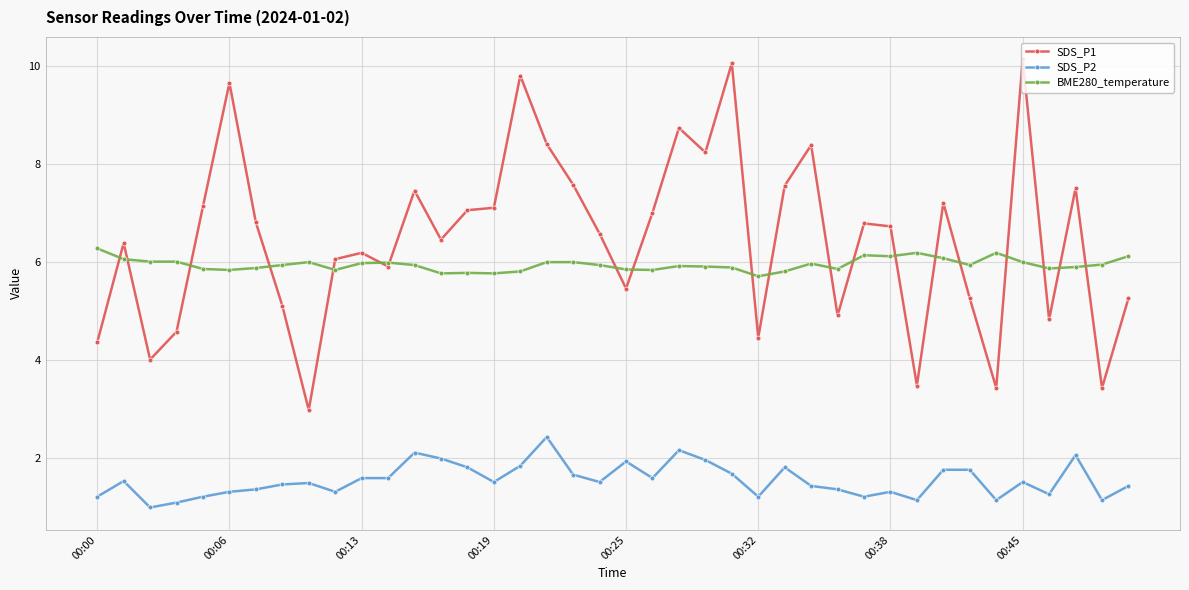

How many lines are shown in the chart?

3